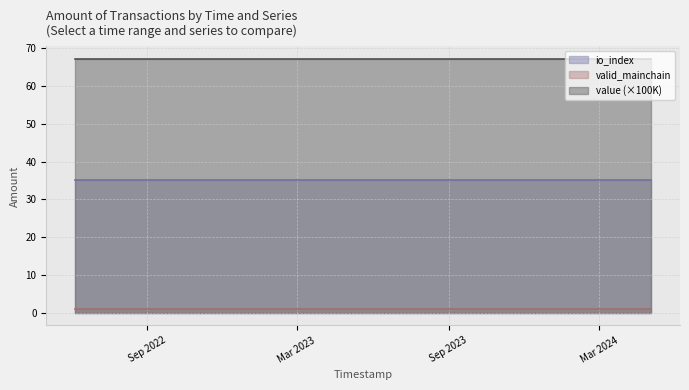

The value of value at 9 is 0.0. True or false?

False